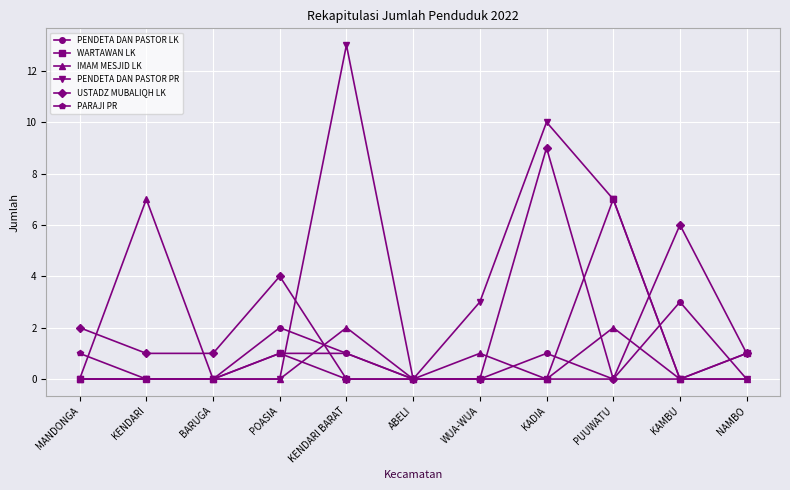

How many distinct data groups are displayed?

6